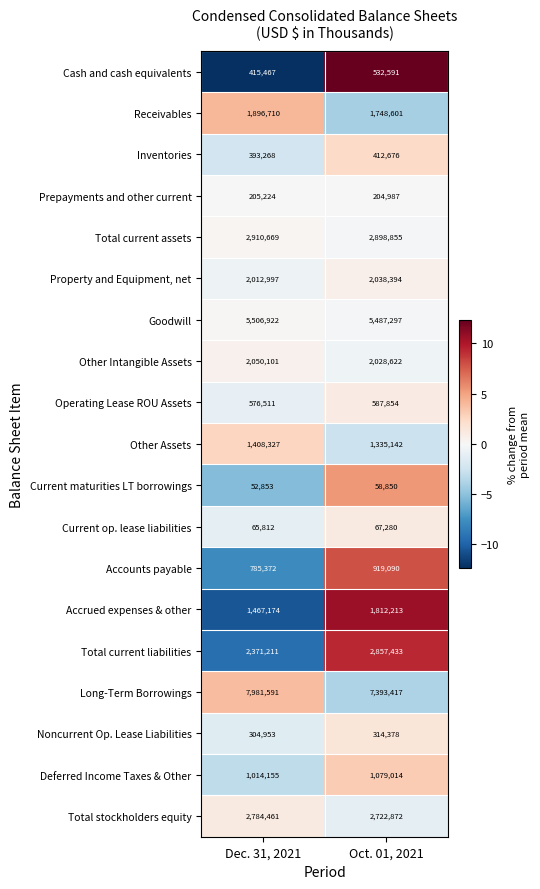

What is the average value of the Inventories series?

402972